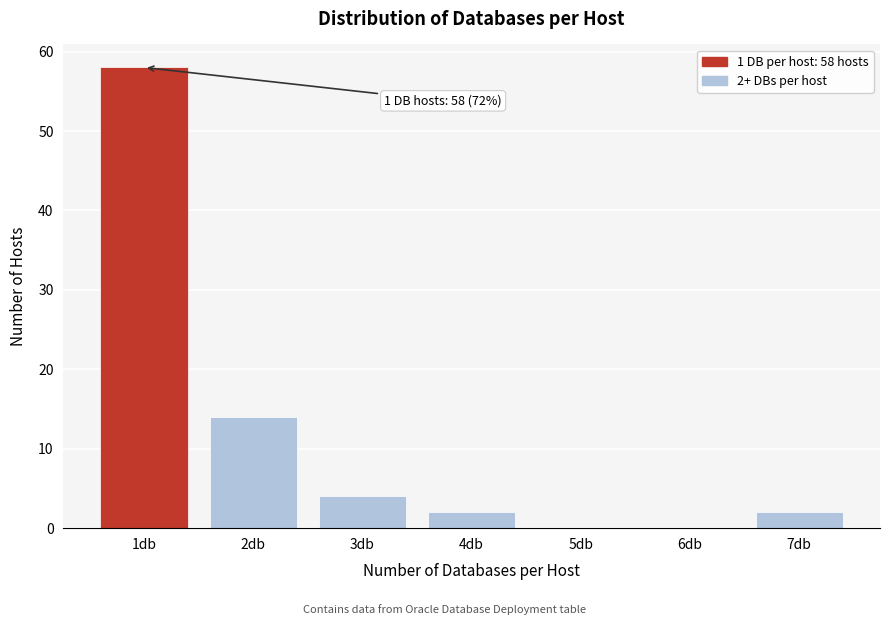

Reading left to right, extract all data points from this chart.

1db=58	2db=14	3db=4	4db=2	5db=0	6db=0	7db=2